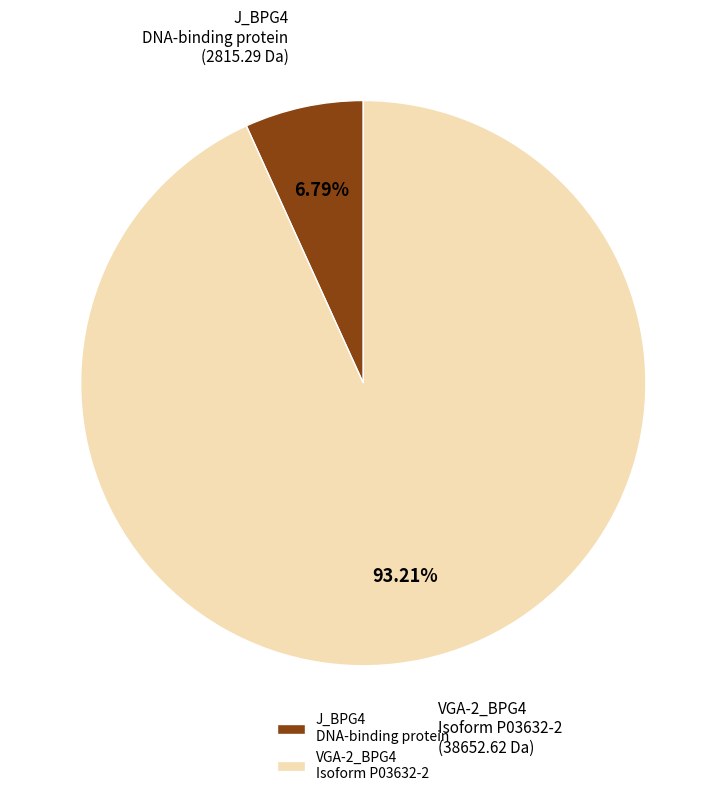

Between J_BPG4 DNA-binding protein and VGA-2_BPG4 Isoform P03632-2, which is larger?

VGA-2_BPG4 Isoform P03632-2